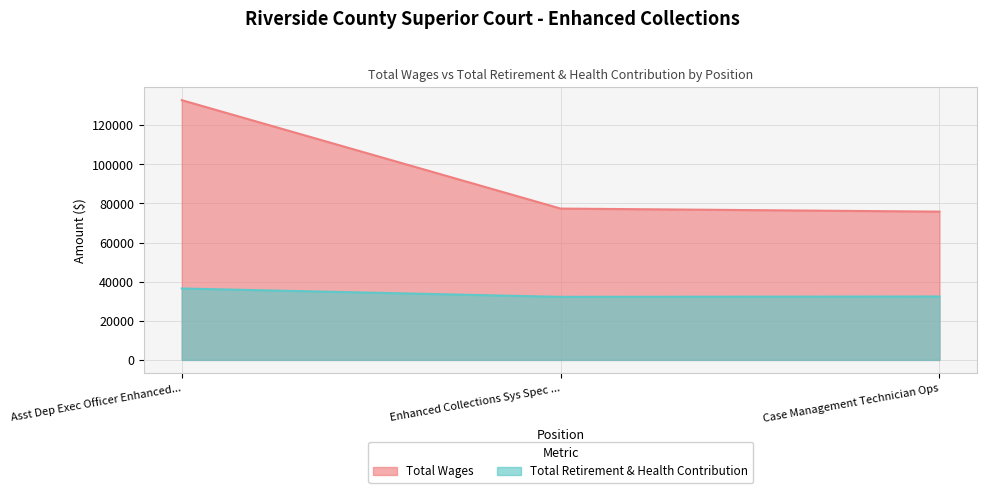

What is the difference between the highest and lowest values at Enhanced Collections Sys Spec ...?

45153